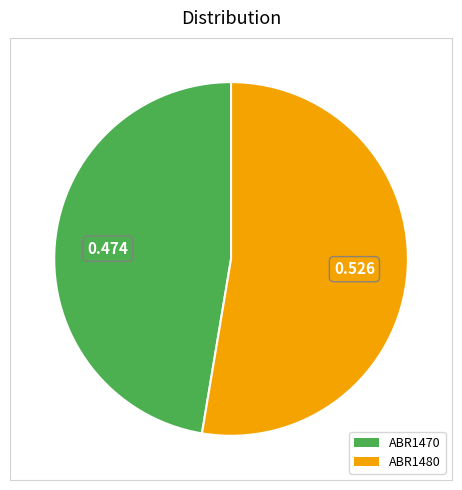

How many segments does this pie chart have?

2